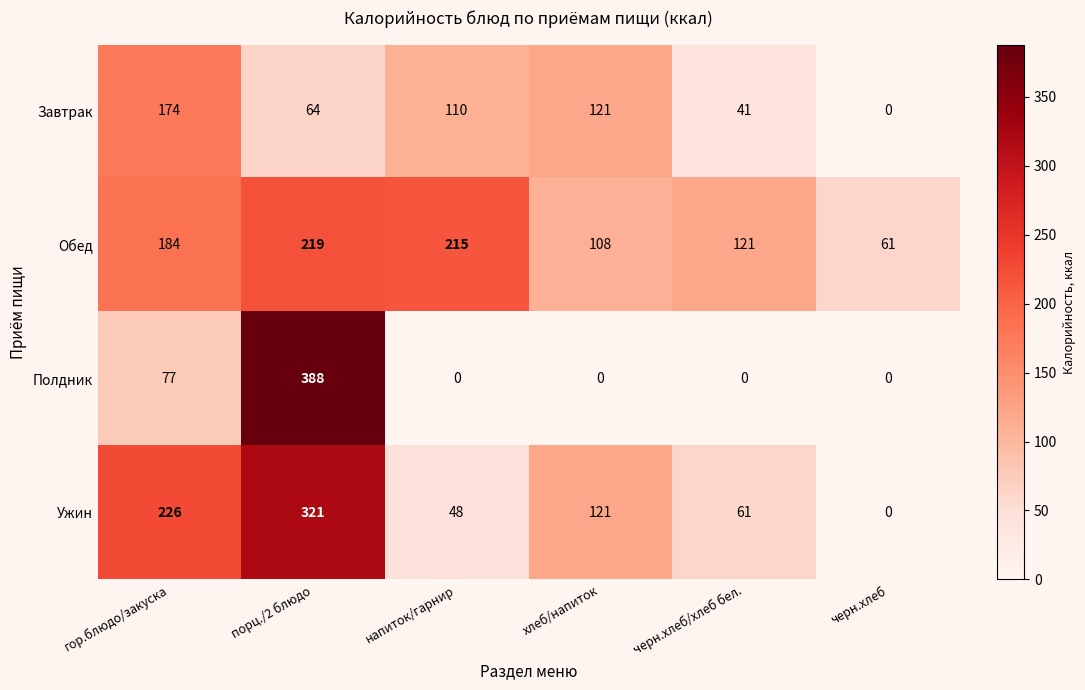

What is the sum of the Полдник values at черн.хлеб/хлеб бел. and порц./2 блюдо?

388